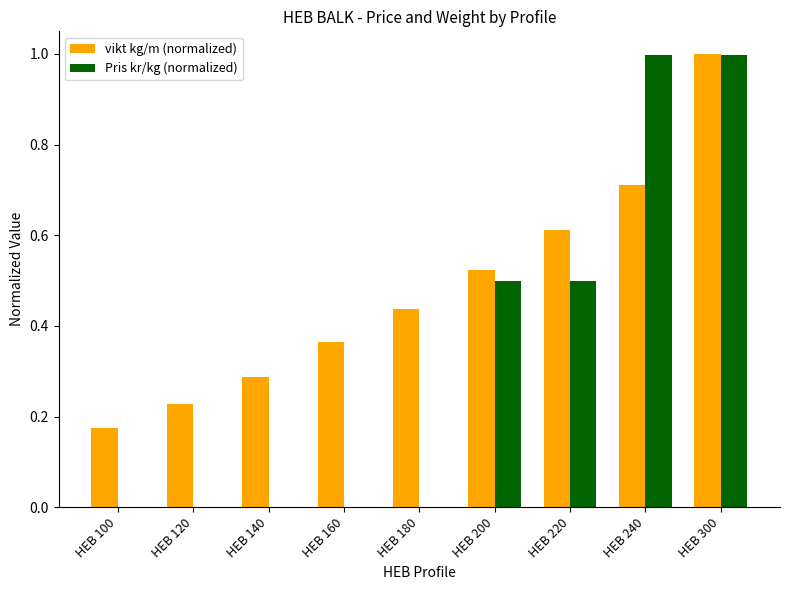

Between HEB 180 and HEB 240, which series saw the biggest shift?

Pris kr/kg (normalized)